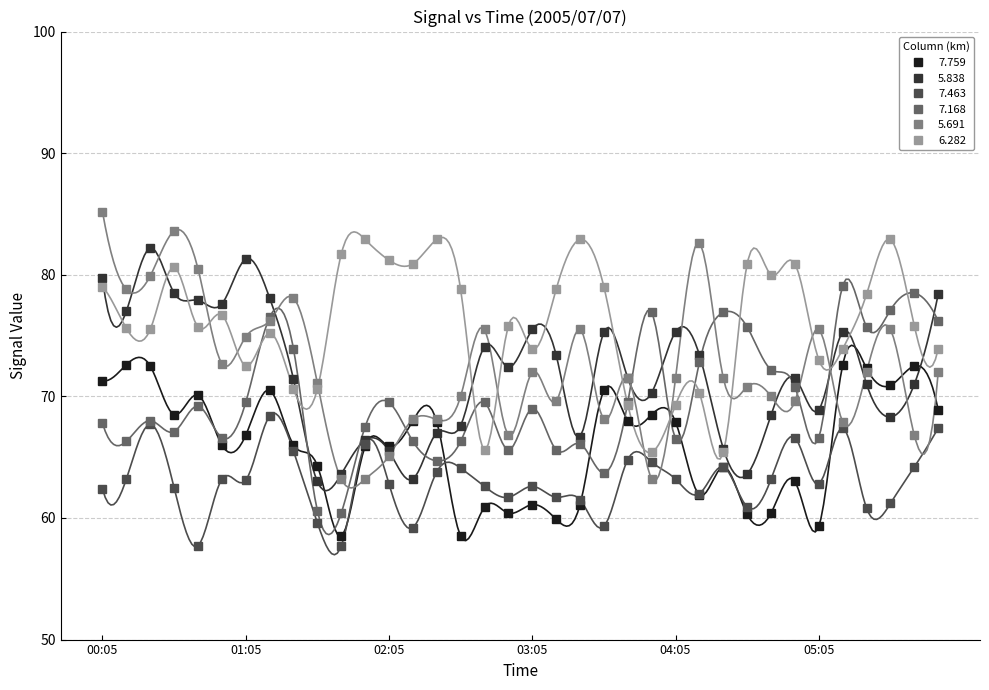

How many lines are shown in the chart?

6